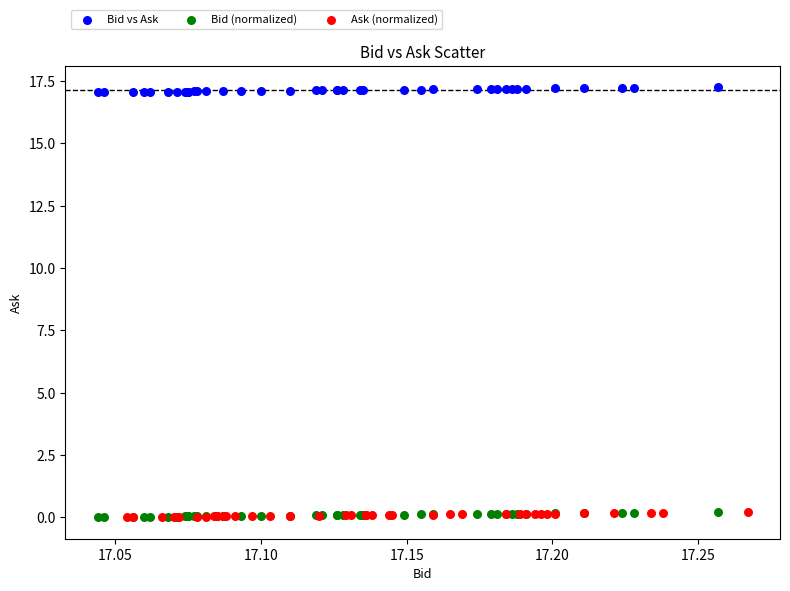

What are all the series names shown in the legend?

Bid vs Ask, Bid (normalized), Ask (normalized)